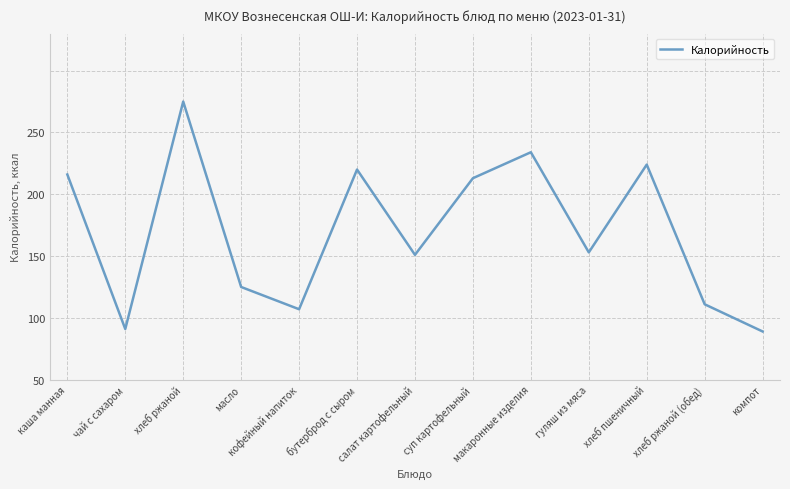

Between хлеб ржаной and компот, which is larger?

хлеб ржаной